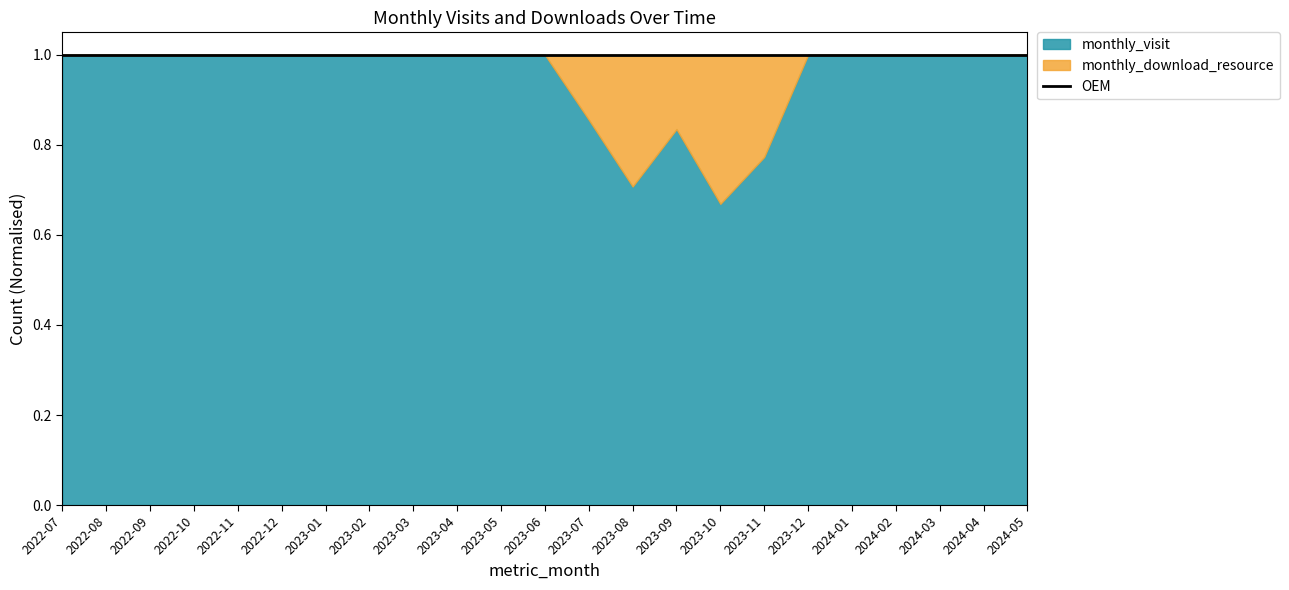

True or false: monthly_download_resource and monthly_visit cross at least once.

False